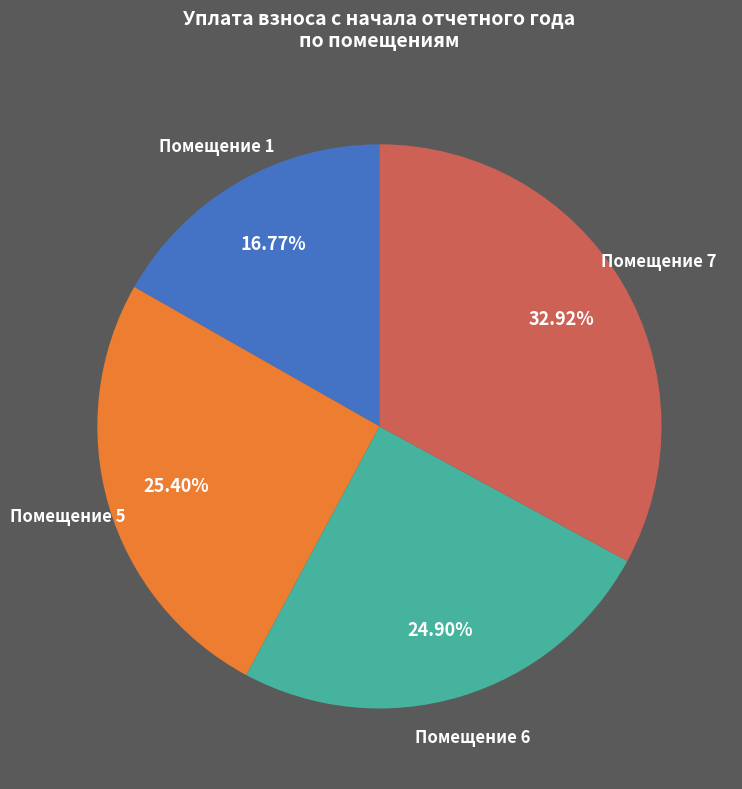

Does any single category account for the majority?

No